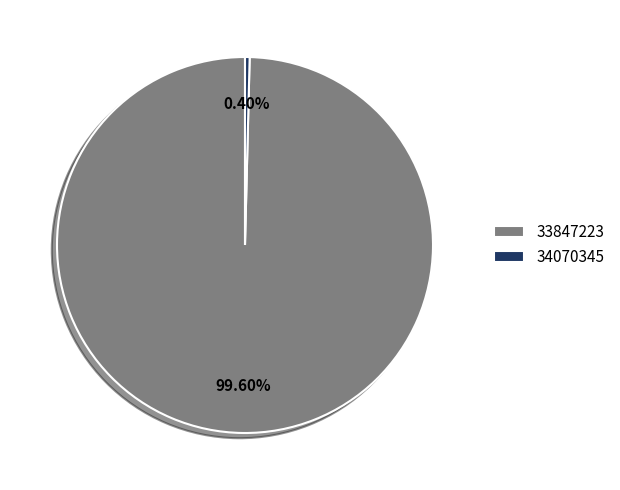

What portion of the pie excludes 33847223?

0.4%